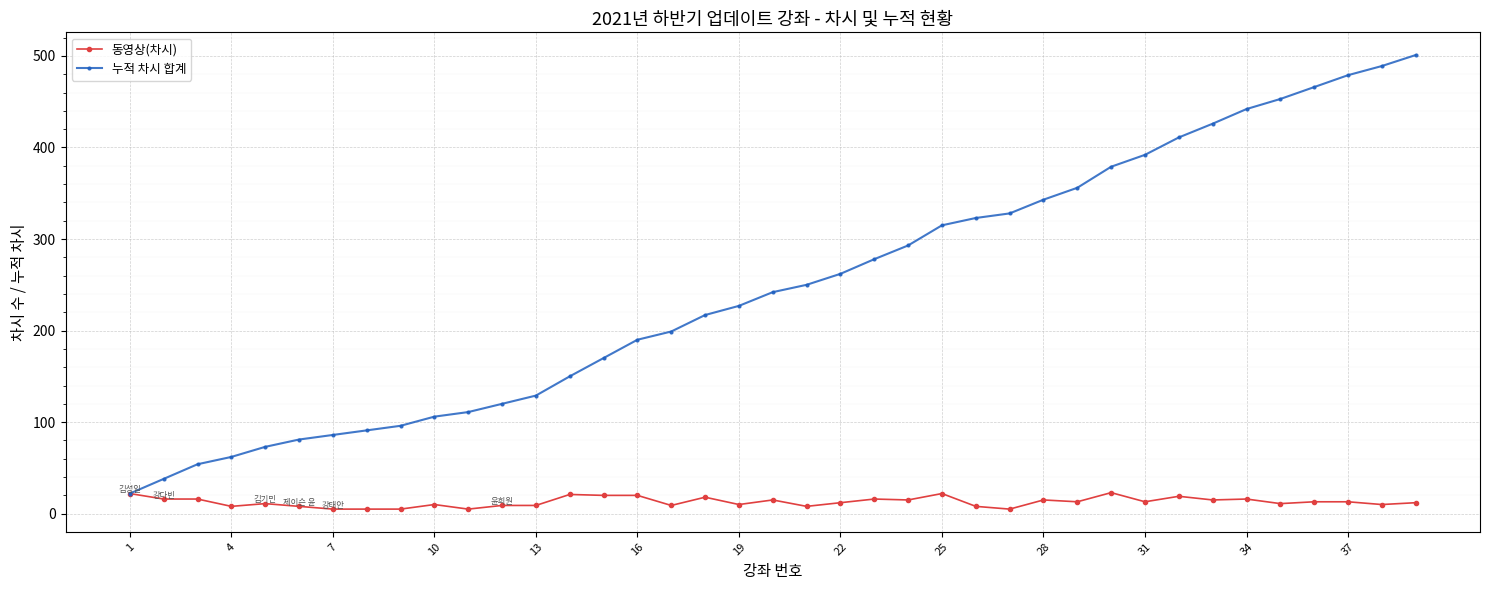

List the series in order of their peak value, lowest first.

동영상(차시), 누적 차시 합계